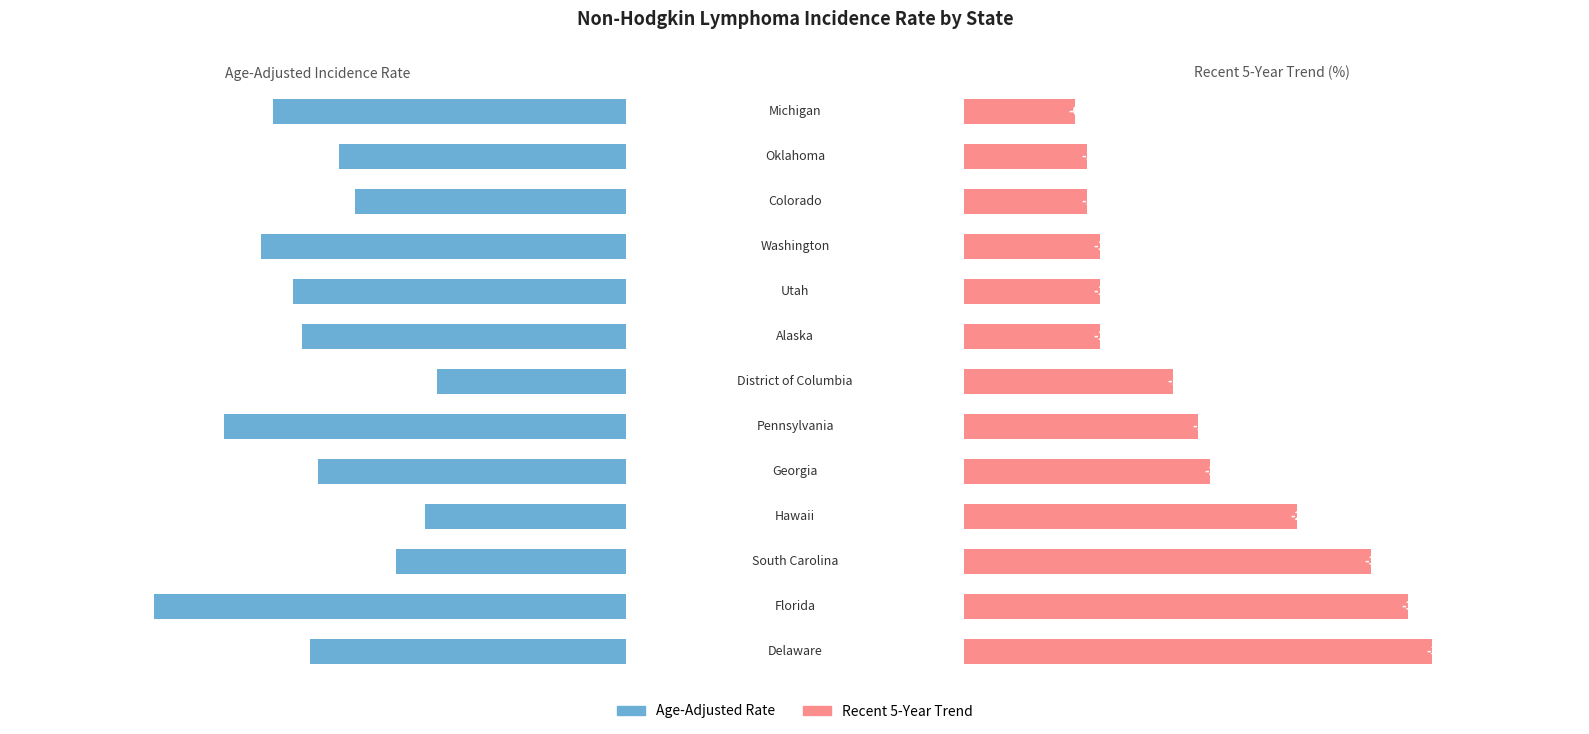

Between 11 and 20, which is larger?

20